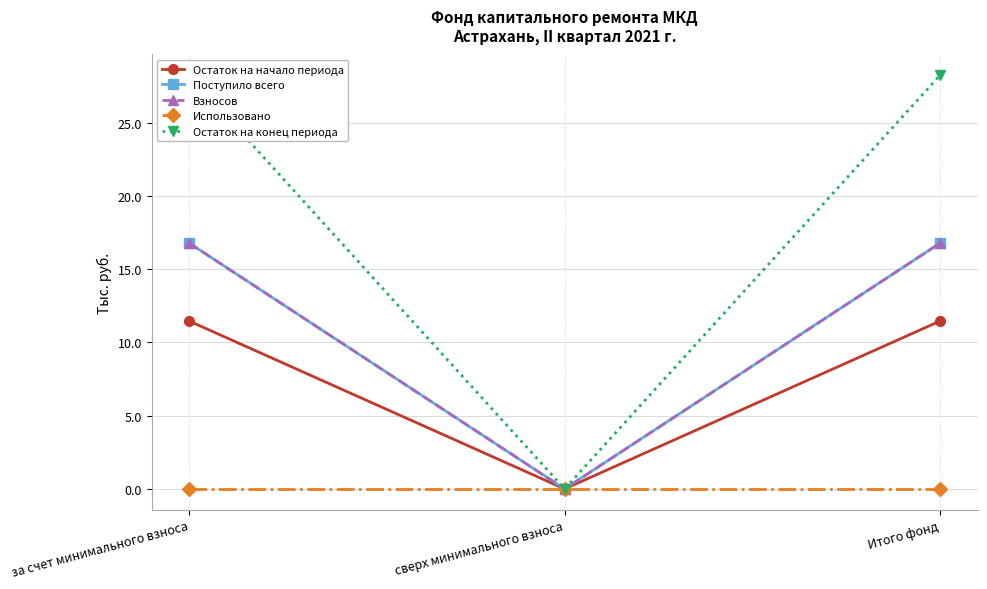

Is this an area chart (filled region under the line)?

No